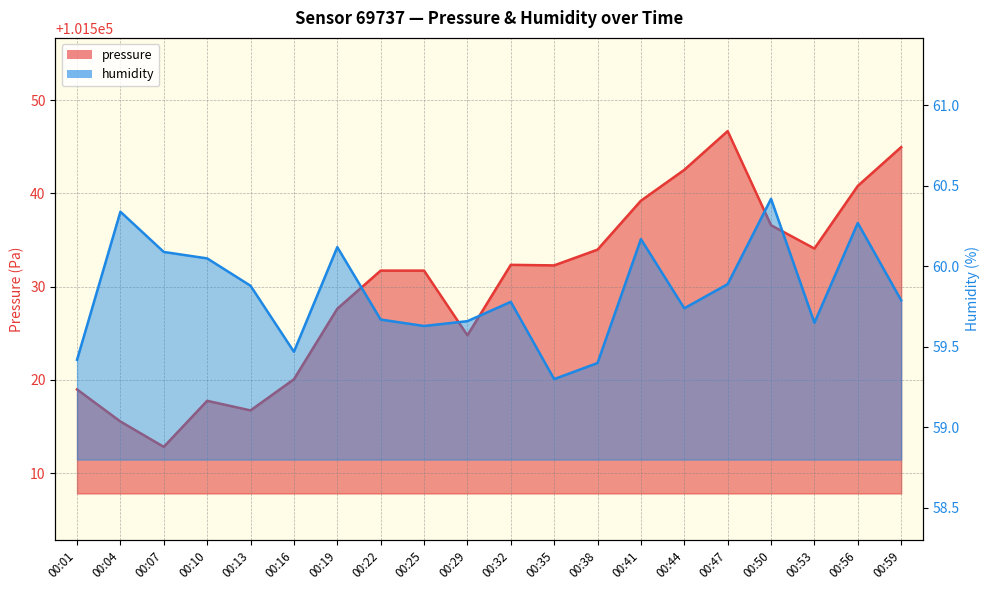

How many interior local peaks does the humidity series have?

6